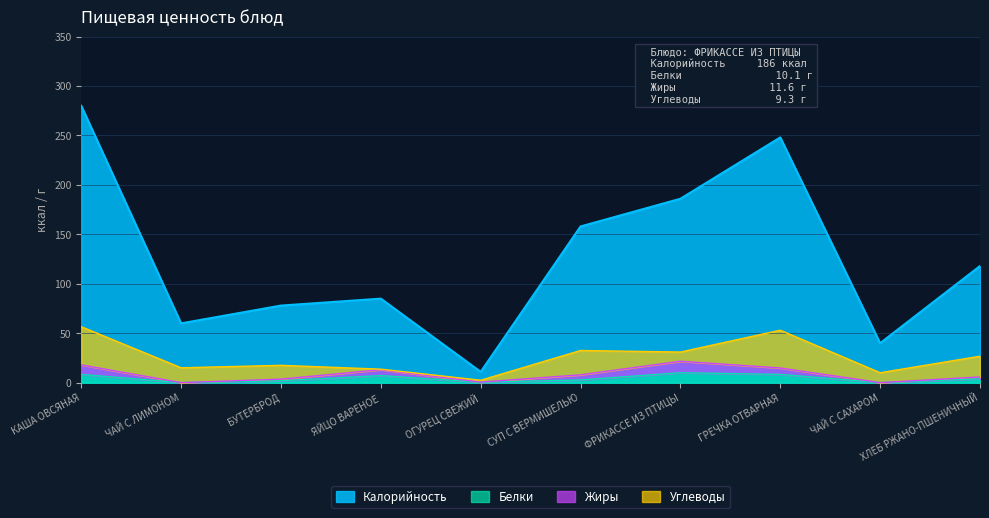

How many interior local valleys does the Белки series have?

3